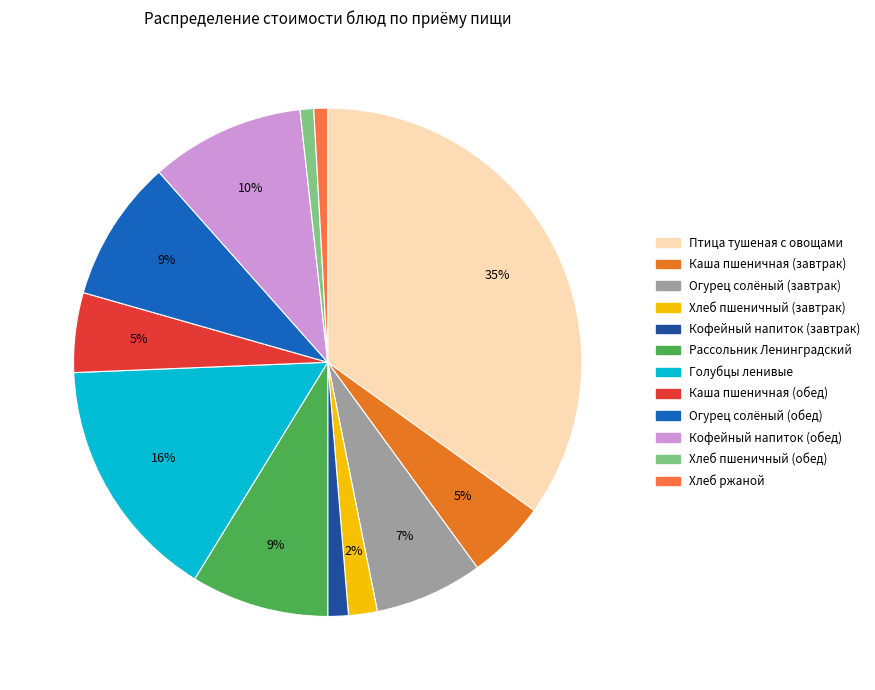

True or false: Каша пшеничная (завтрак) accounts for 5% of the total.

True